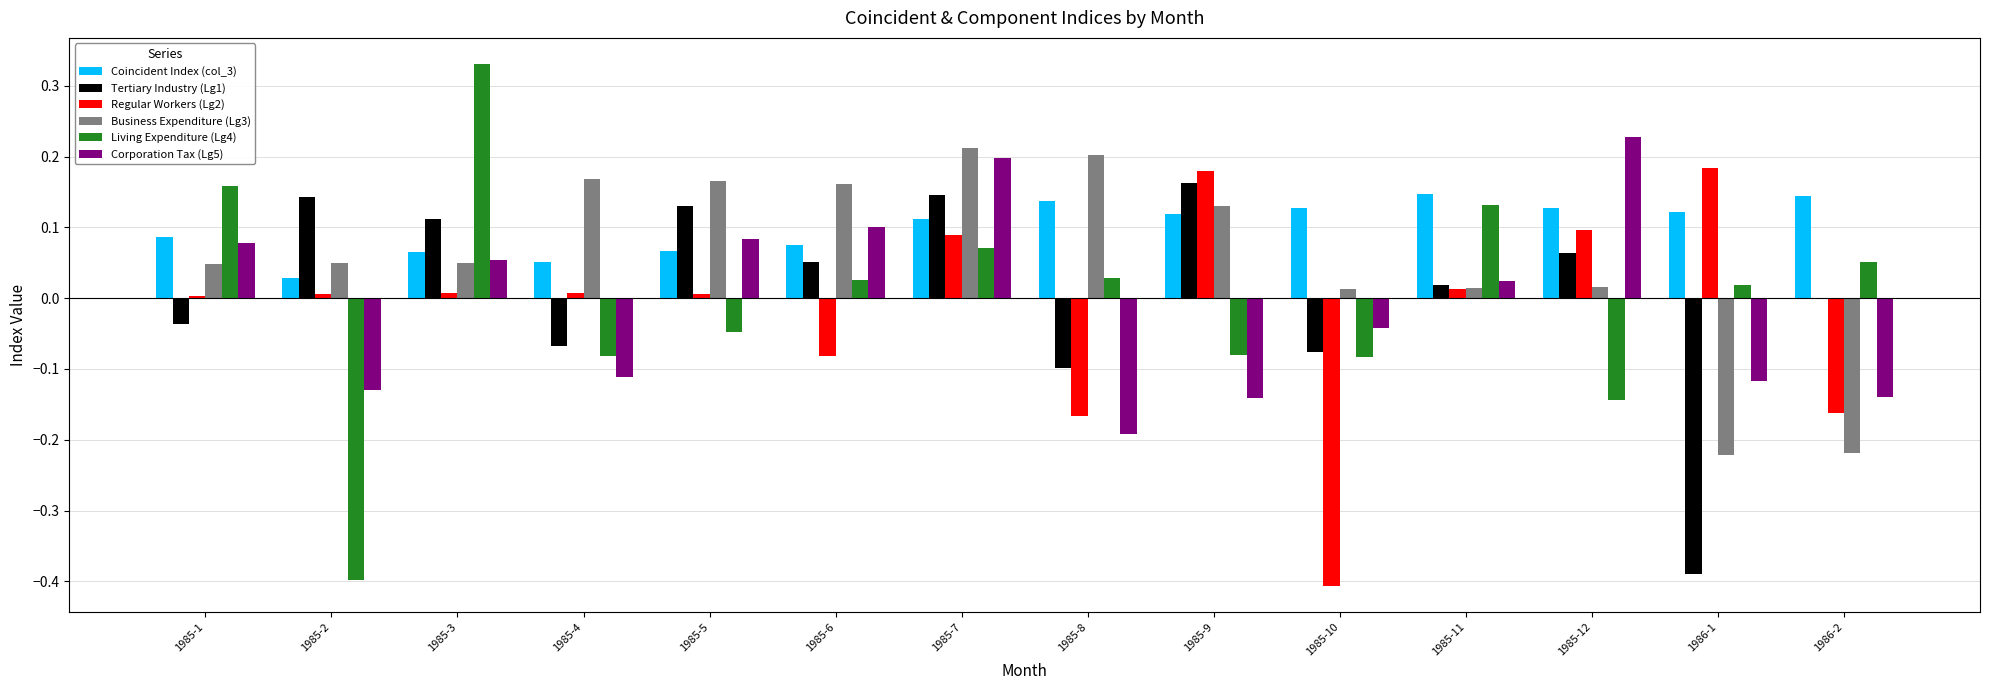

At which label does Business Expenditure (Lg3) first exceed 0?

1985-1